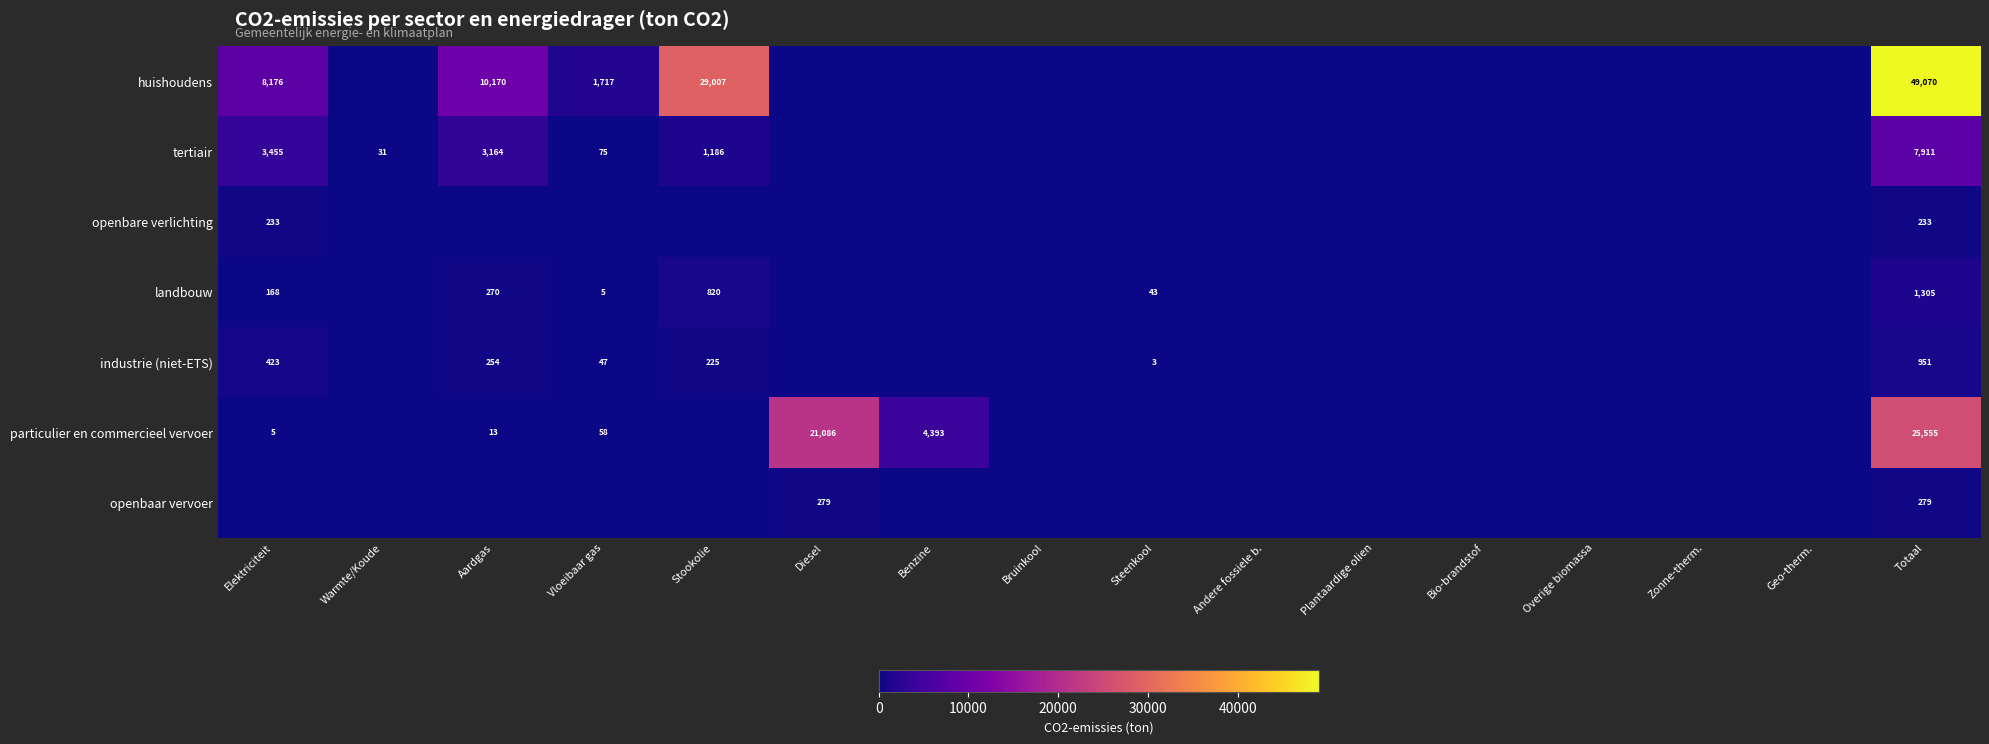

What is the sum of the huishoudens values at Aardgas and Vloeibaar gas?

11887